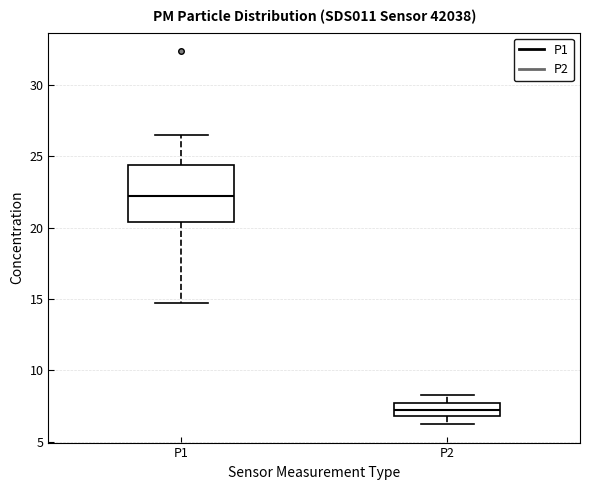

Which box is the tallest, from its lower edge to its upper edge?

P1